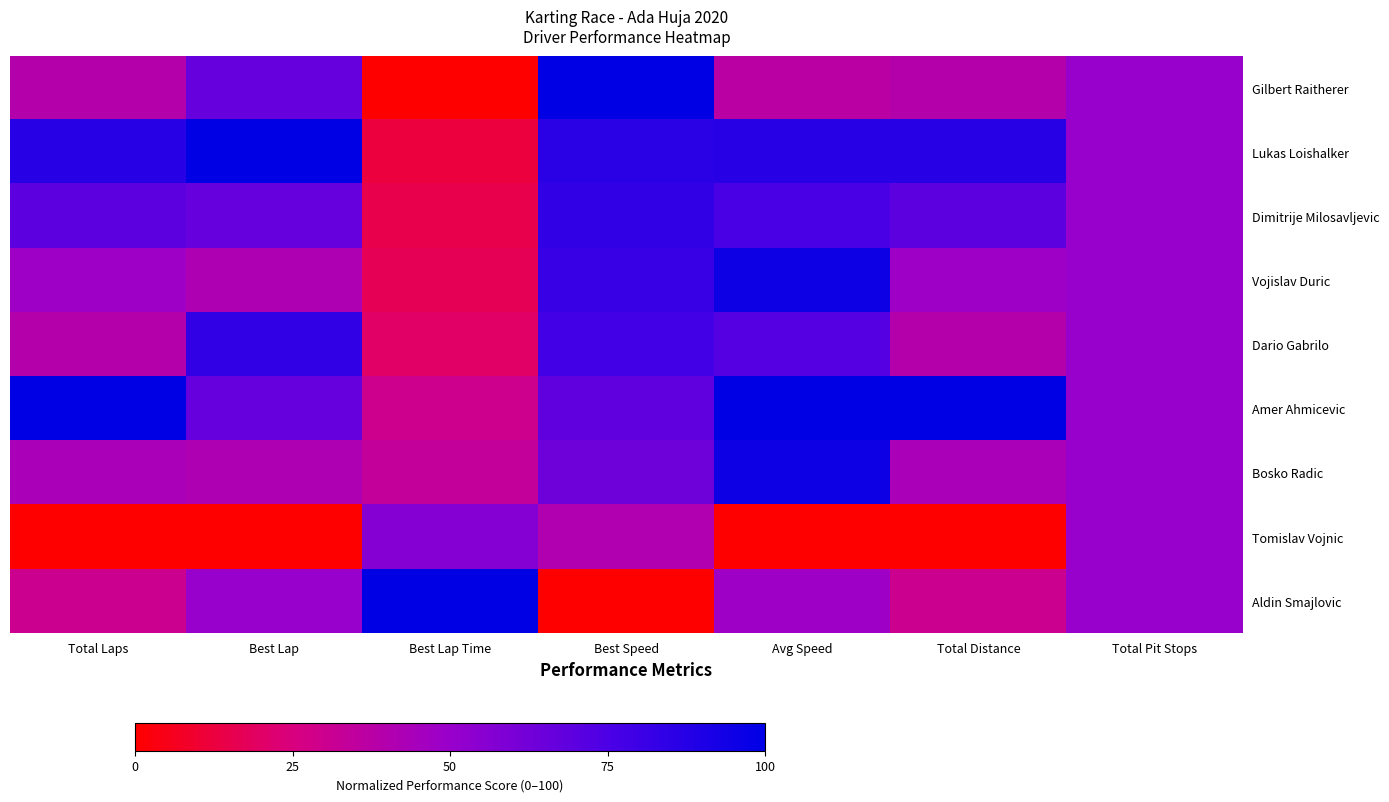

Which has a higher value, Best Lap or Total Distance?

Best Lap